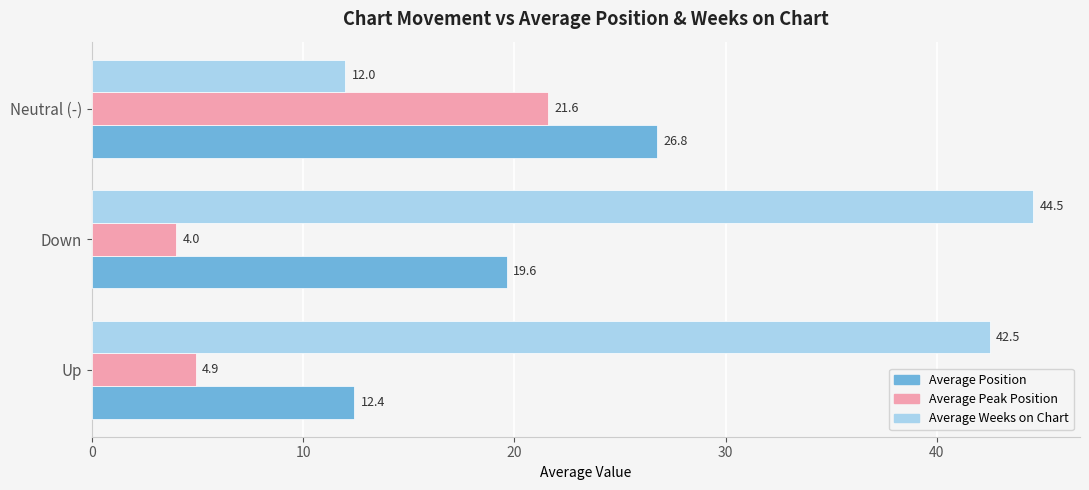

What is the highest value of the Average Weeks on Chart series?

44.5